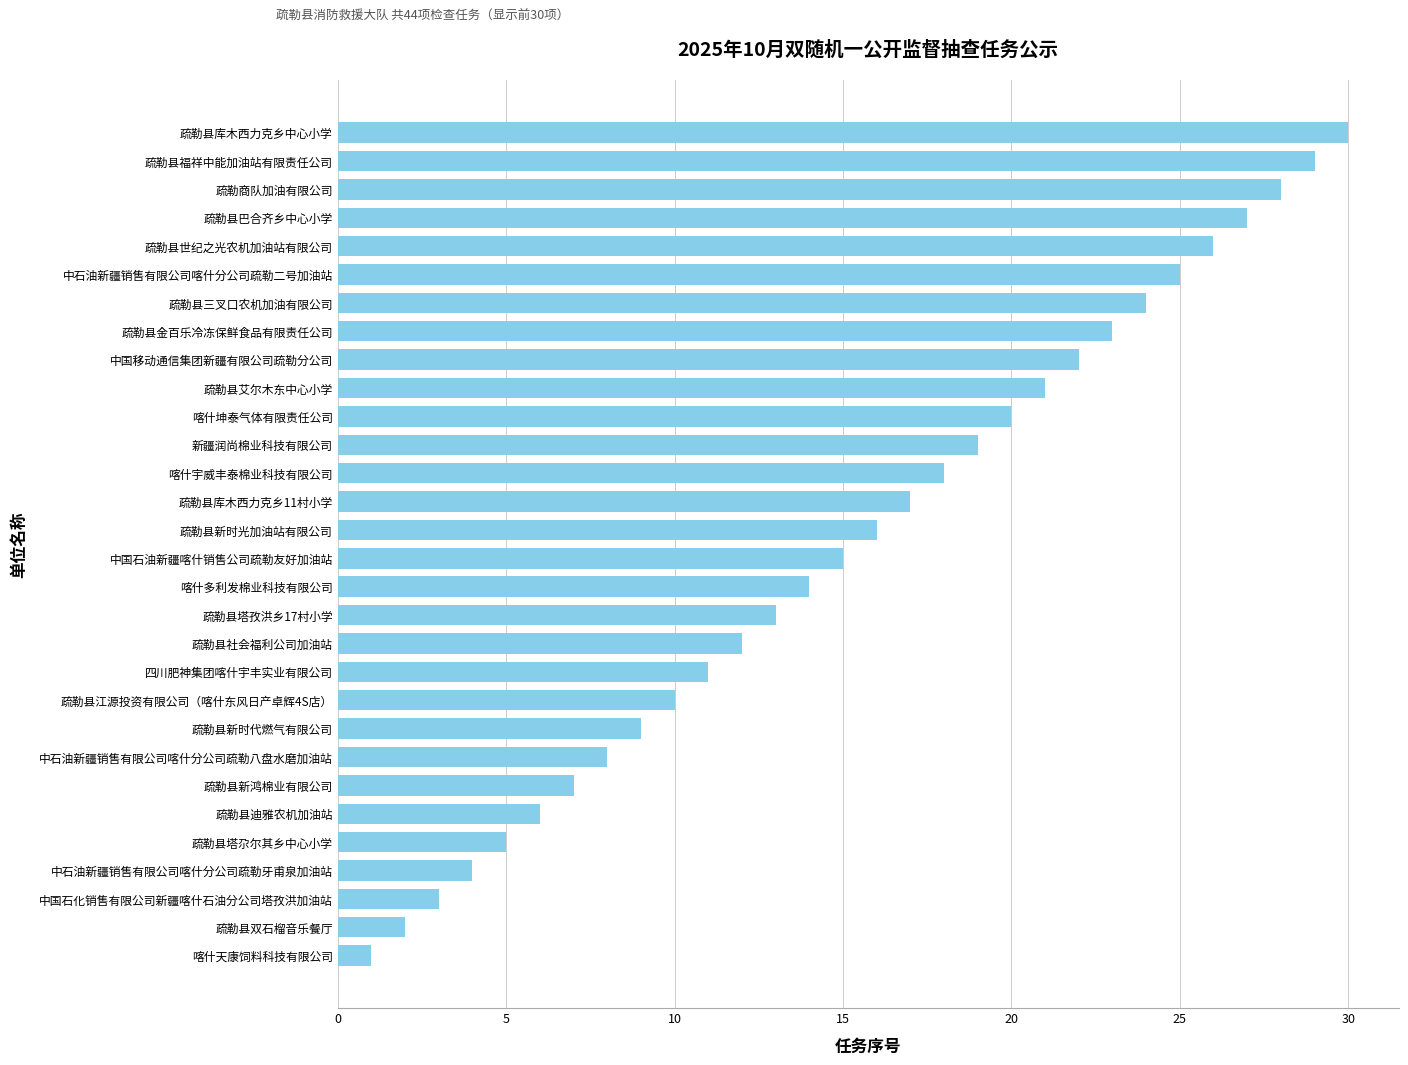

Where is the data nearest to the value 15?

中国石油新疆喀什销售公司疏勒友好加油站